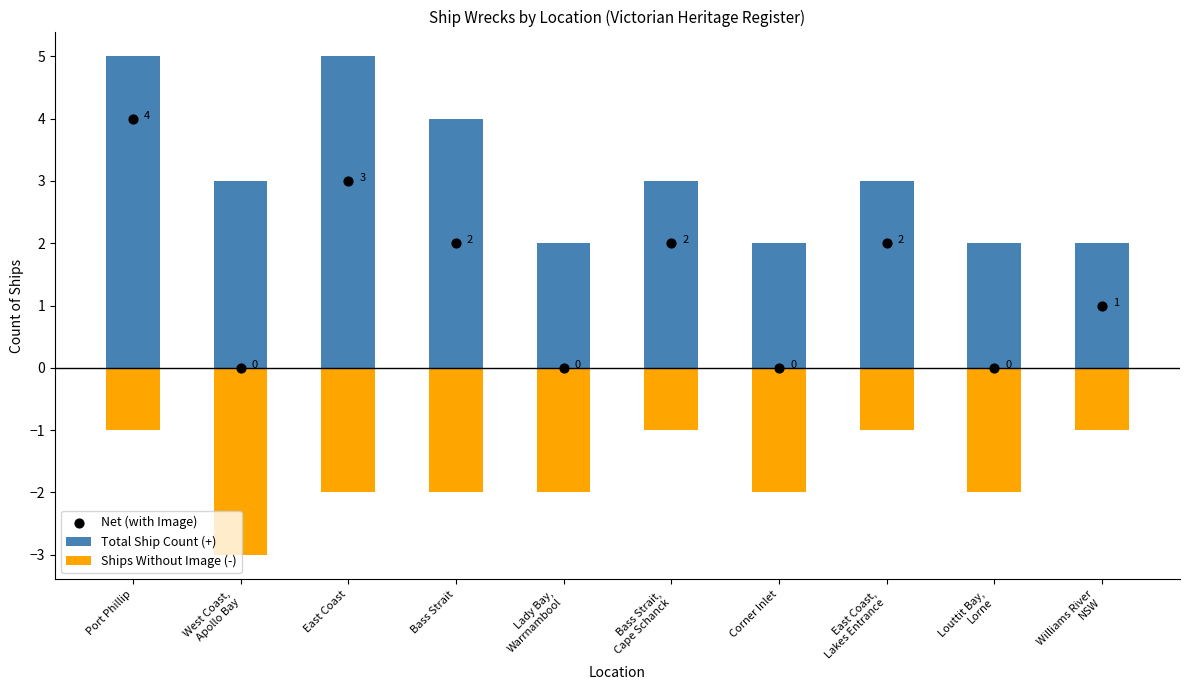

At how many categories does at least one series exceed 0?

10